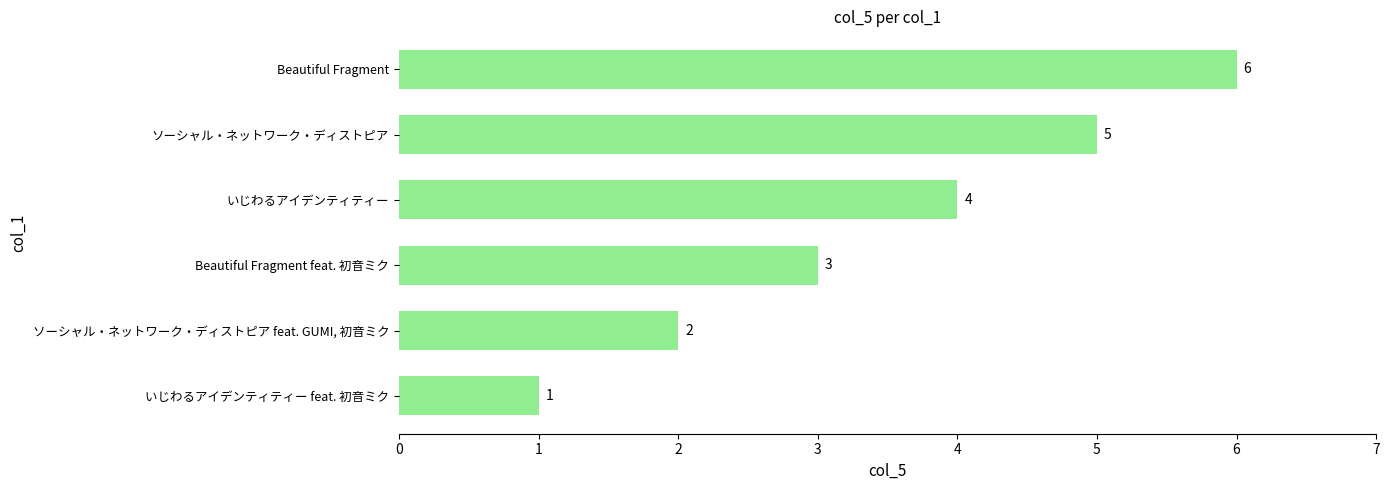

Where is the data nearest to the value 3?

Beautiful Fragment feat. 初音ミク